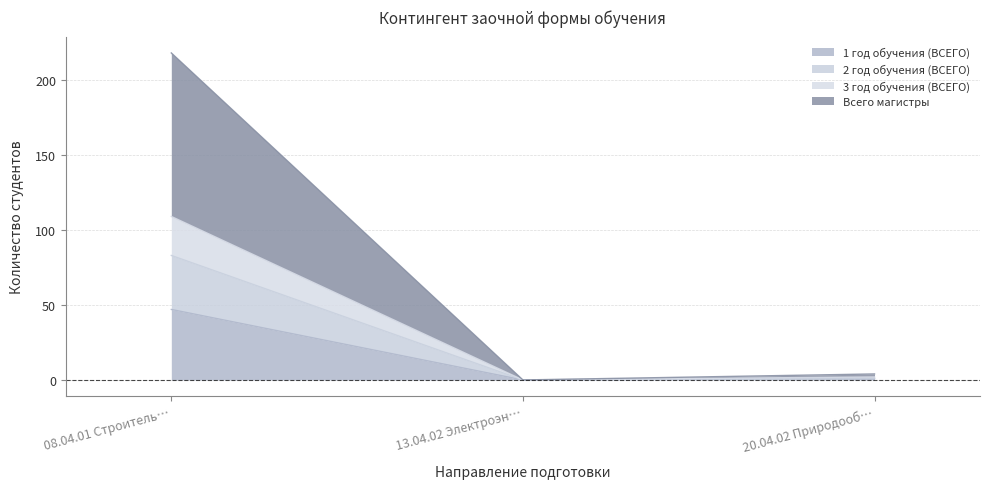

Count the number of data series in this chart.

4